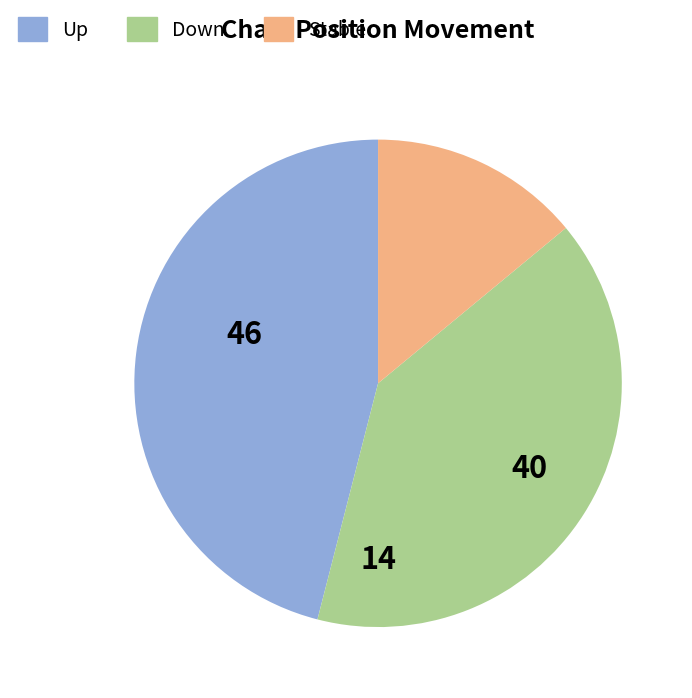

Is there any slice that represents more than half of the pie?

No